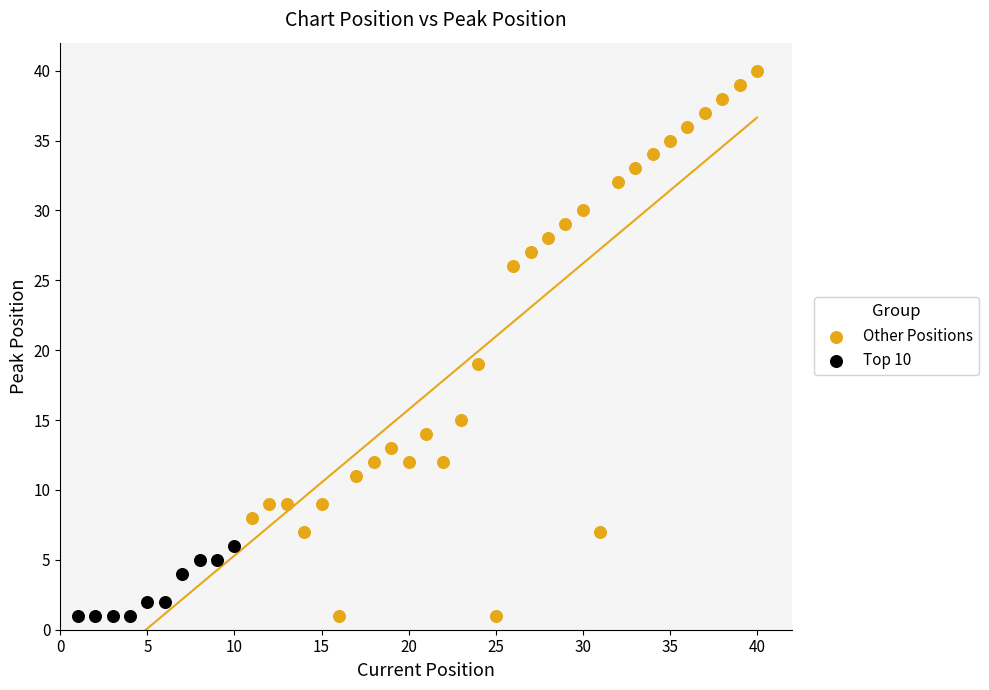

Which series has the largest Y range (max minus min)?

Other Positions